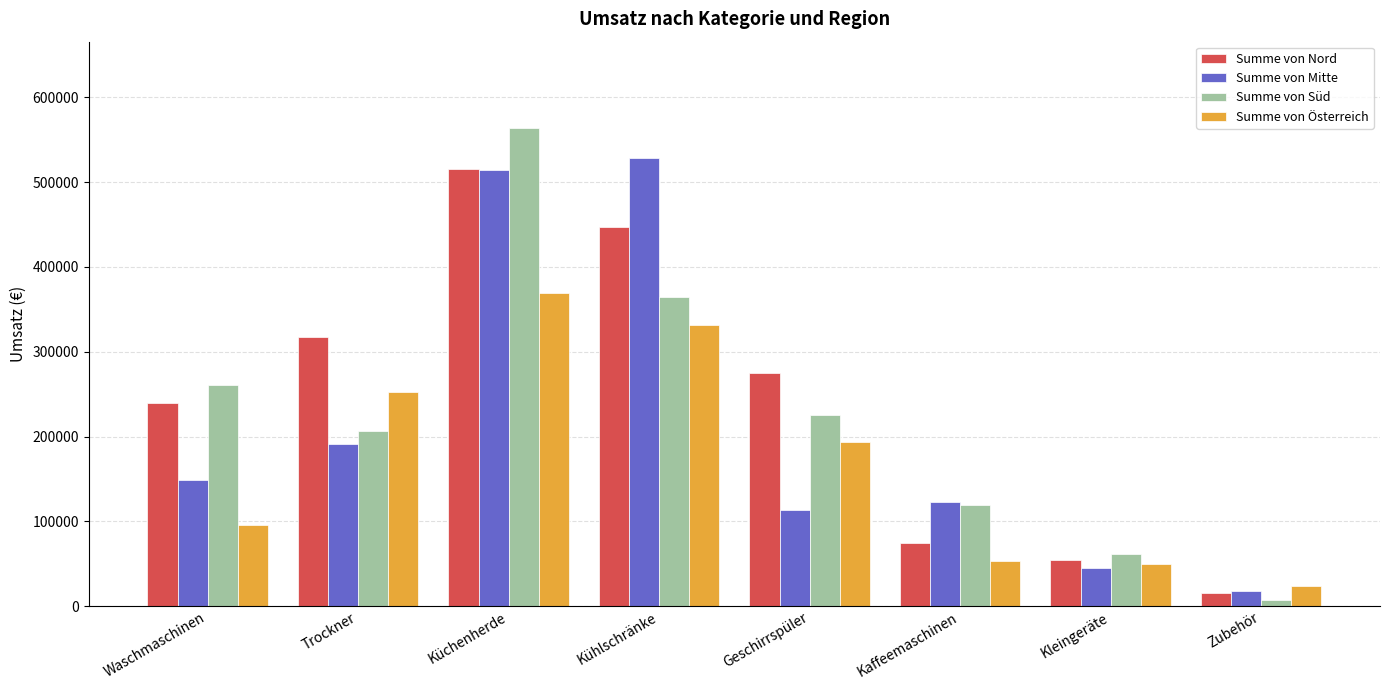

Count the Summe von Süd values in the range 120000 to 364000.

5